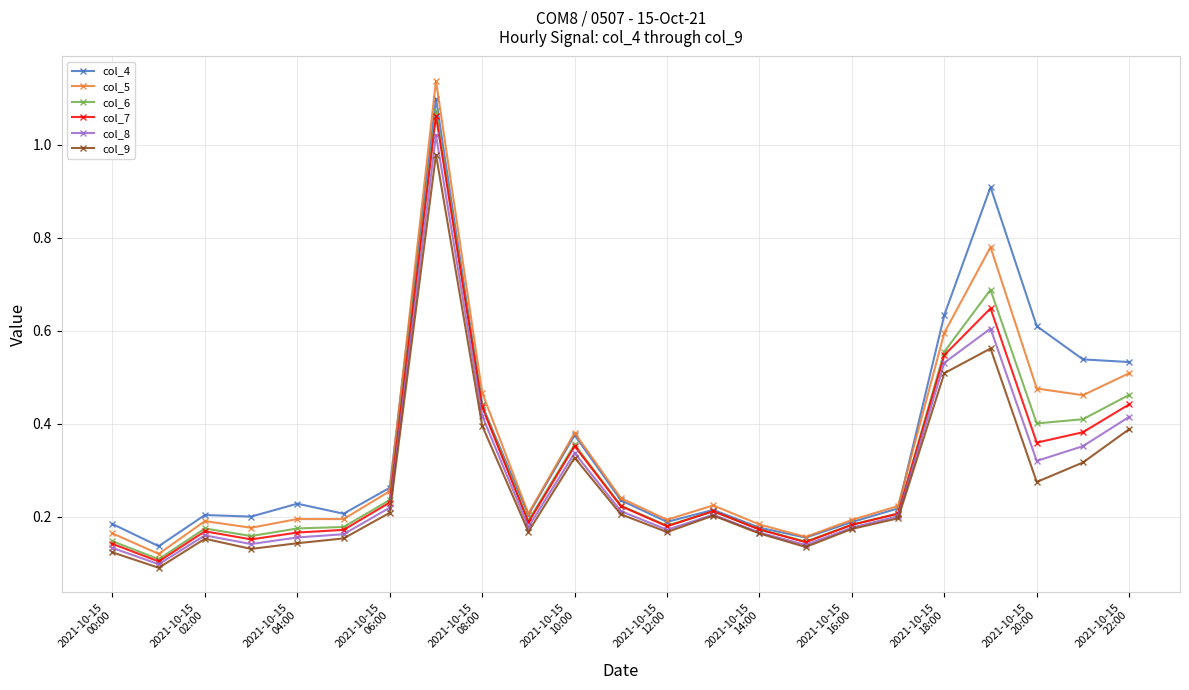

True or false: col_4 and col_9 cross at least once.

False